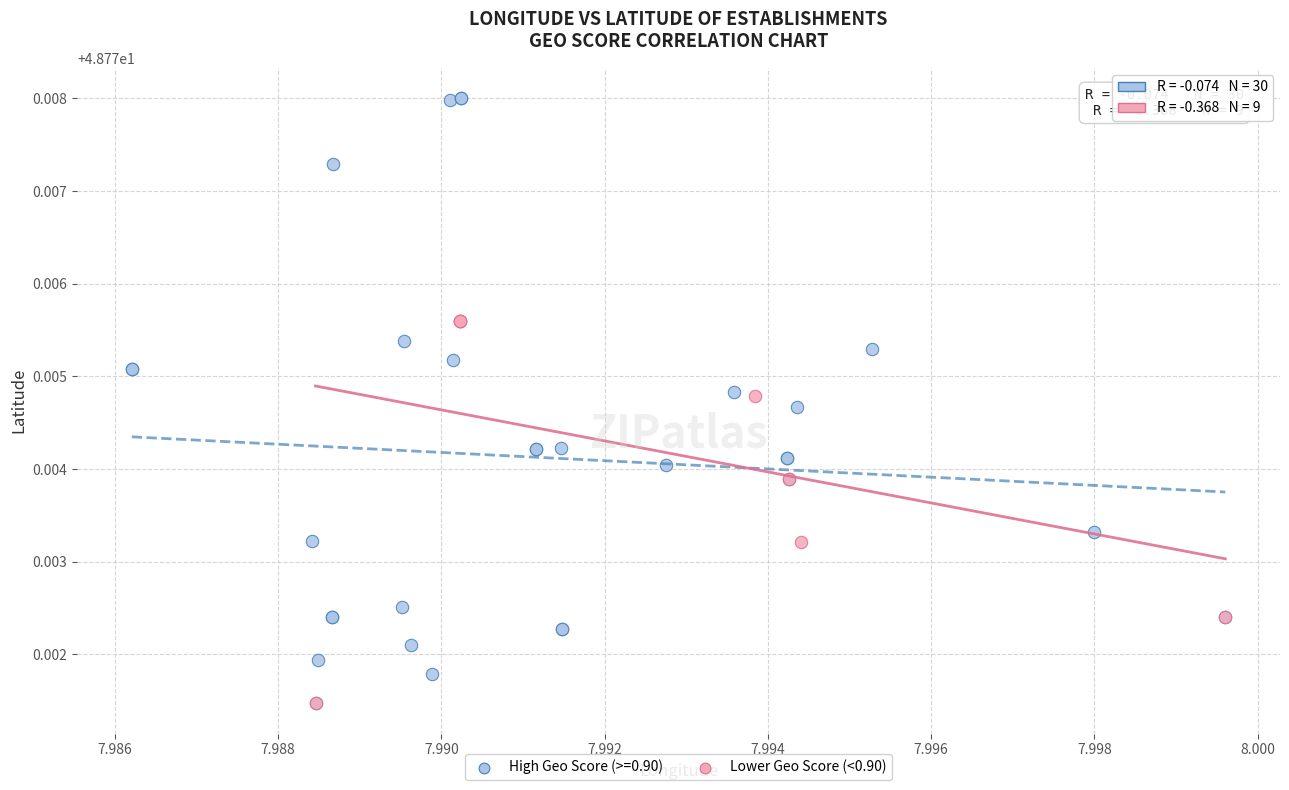

Which series reaches the maximum Y coordinate?

High Geo Score (>=0.90)